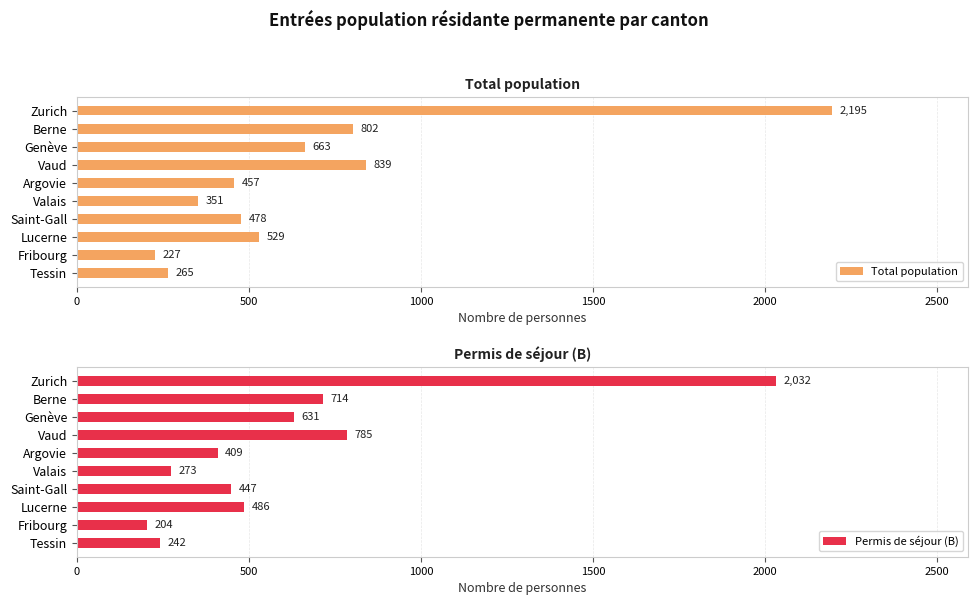

Which series has the widest spread of values?

Total population